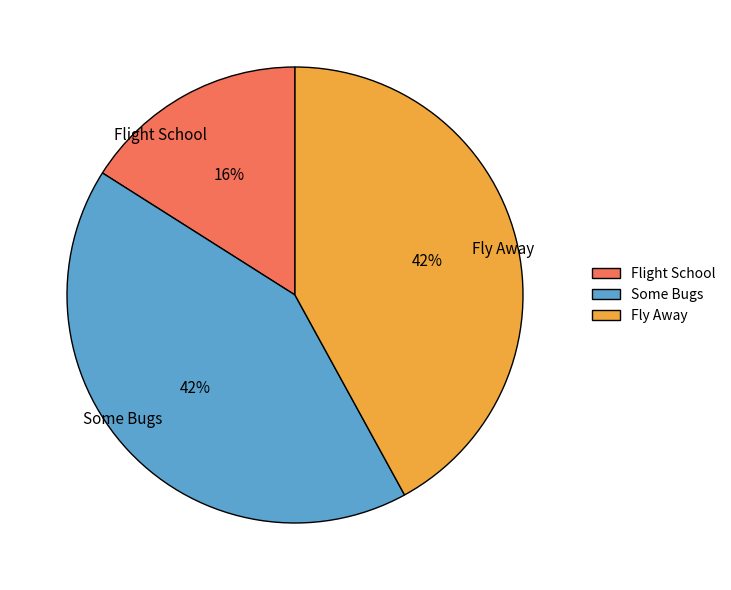

To the nearest percent, what percentage of the pie is Some Bugs?

42%